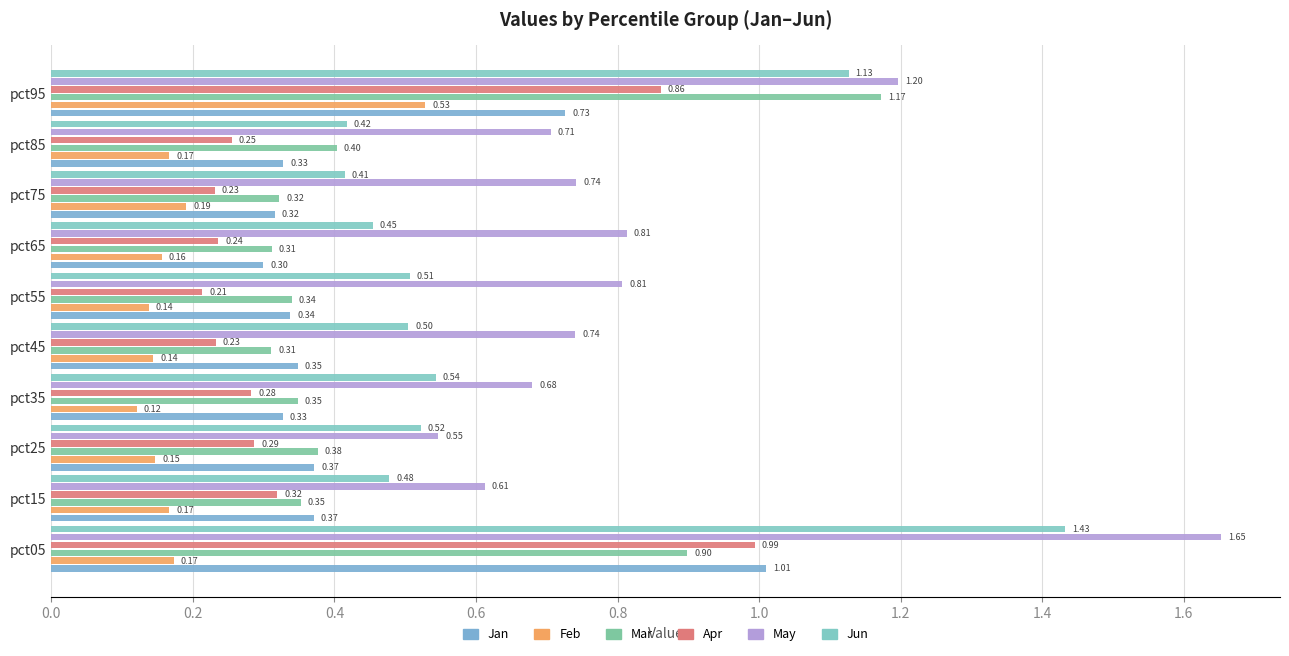

How many data points does each series have?

10